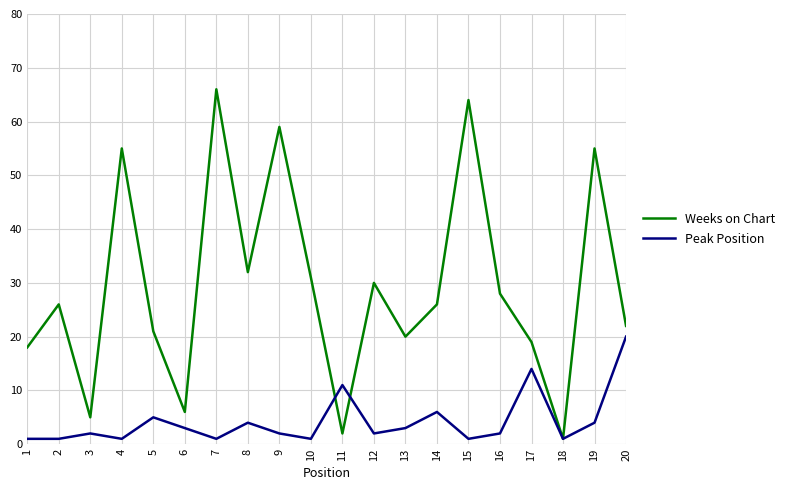

What is the minimum value for Peak Position?

1